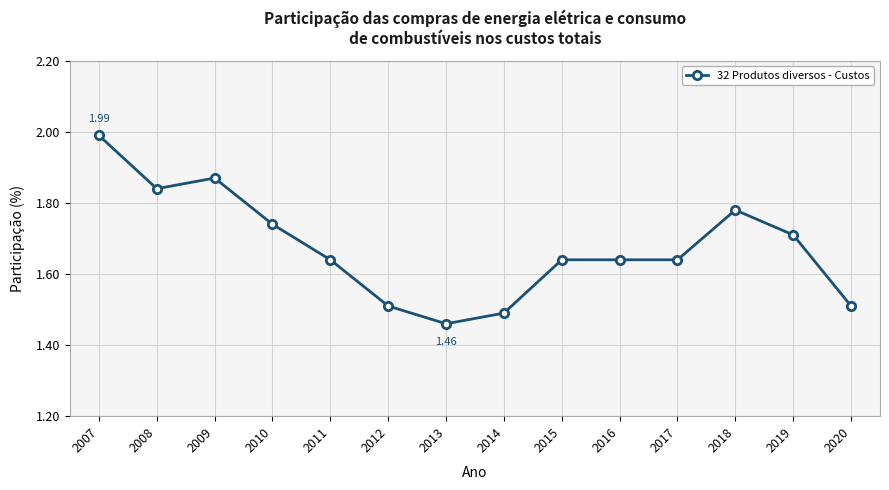

At which category does the data reach its first local valley?

2008